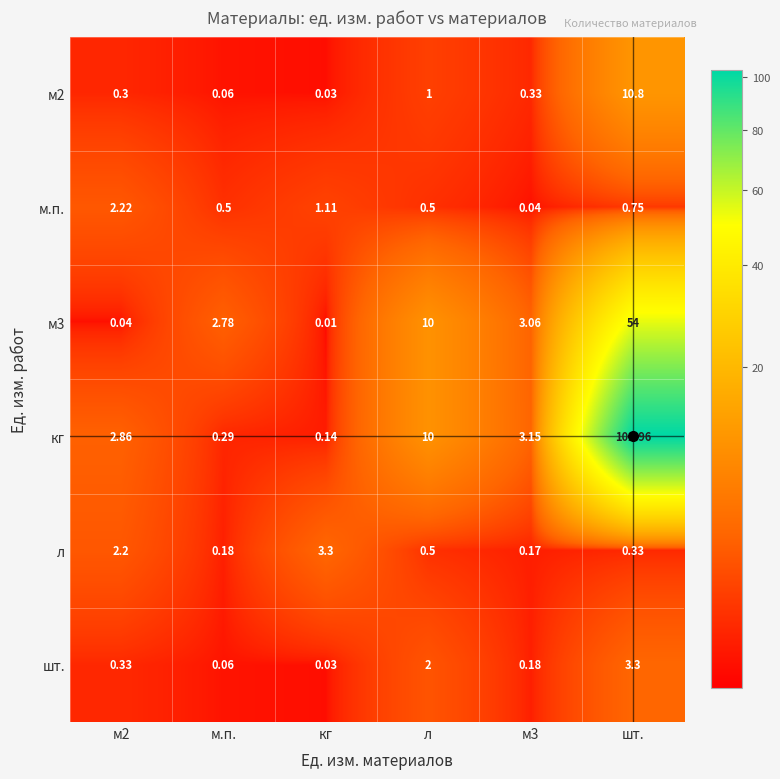

Is the value of м3 at м2 greater than the value of кг at кг?

No